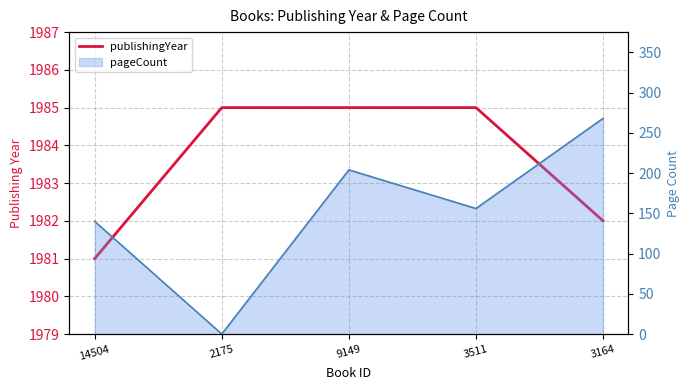

Reading left to right, list all the values displayed in this chart.

publishingYear: 14504=1981	2175=1985	9149=1985	3511=1985	3164=1982
pageCount: 14504=140	2175=0	9149=204	3511=156	3164=268